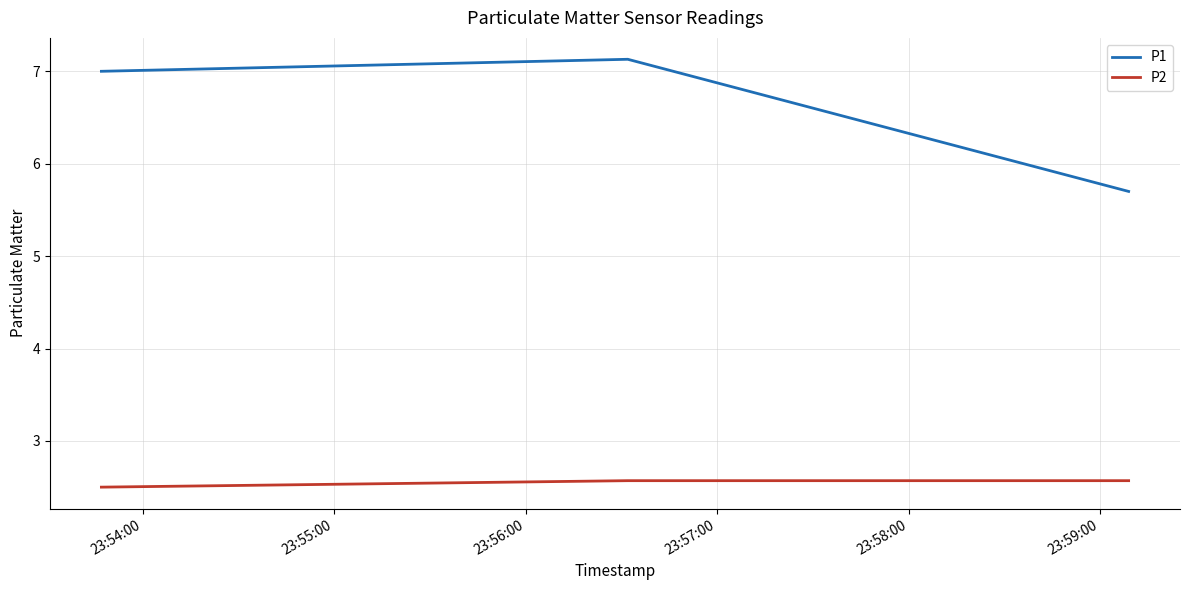

Does the chart display data point markers on the line(s)?

No